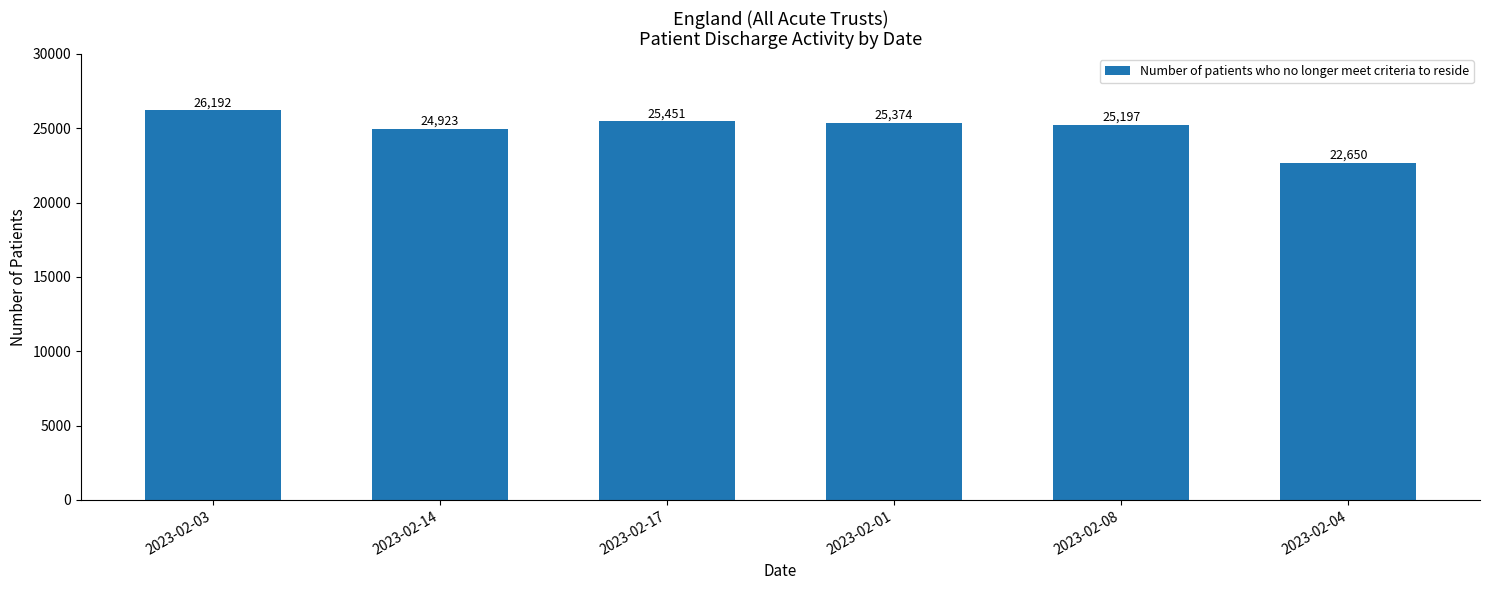

What position from the left is 2023-02-08?

5